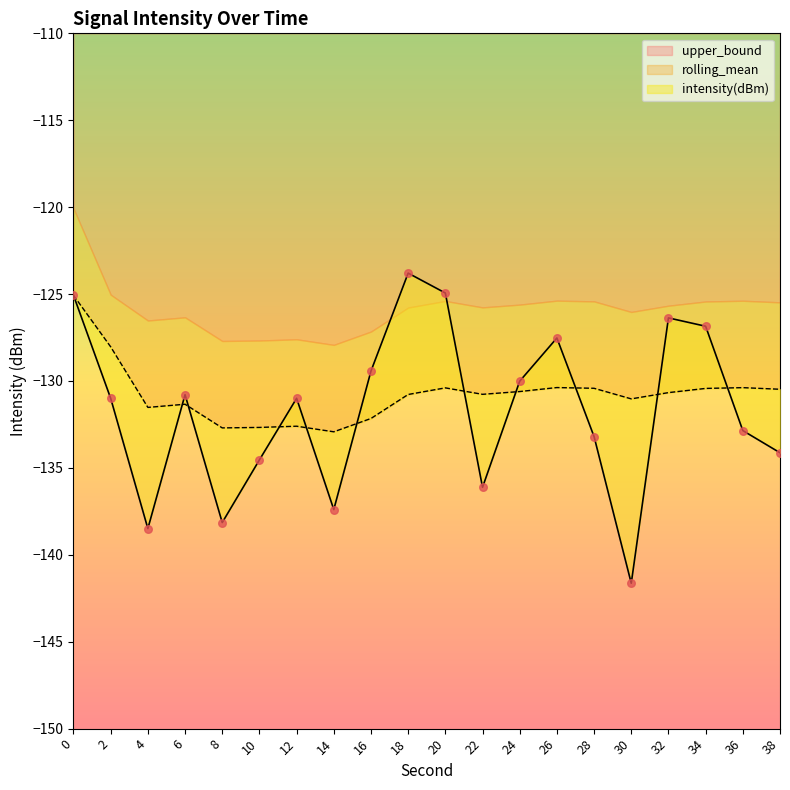

Which series has the largest Y range (max minus min)?

intensity(dBm)